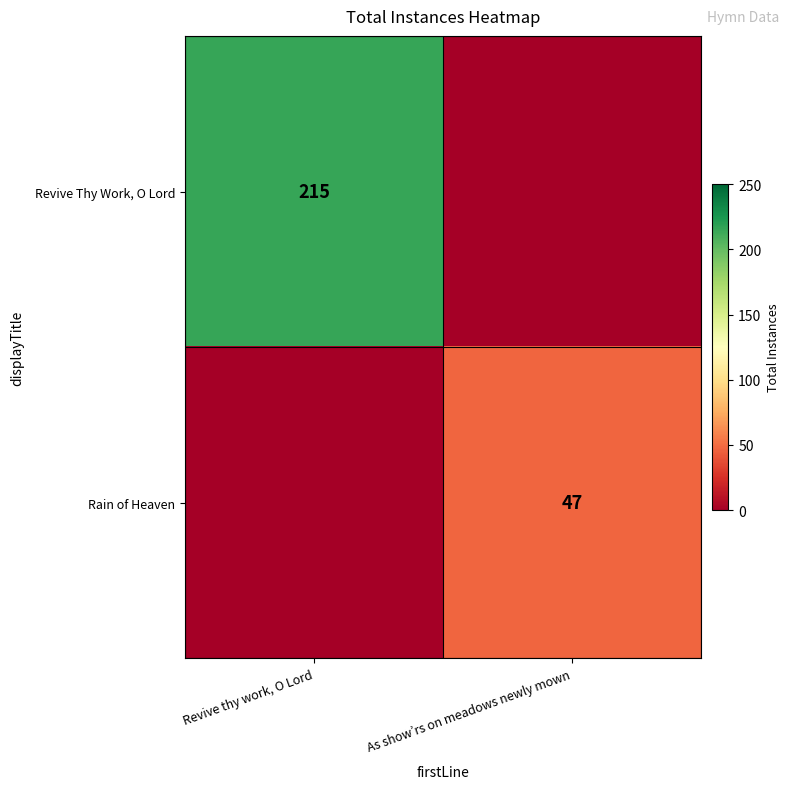

The Revive Thy Work, O Lord series shows 108 at Revive thy work, O Lord. True or false?

False